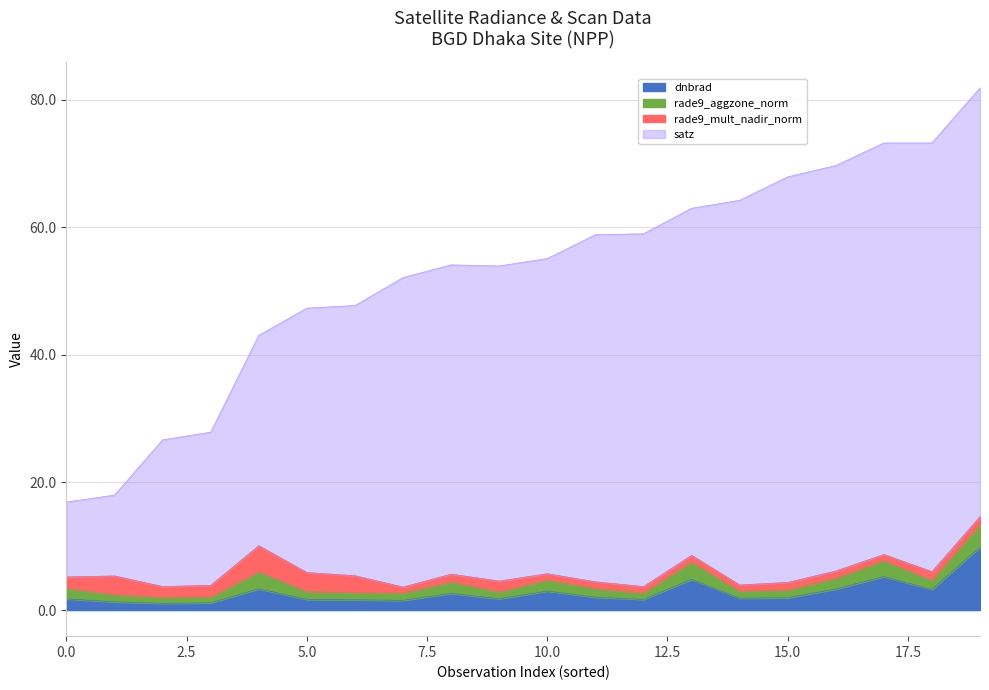

What is the highest value of the dnbrad series?

9.9